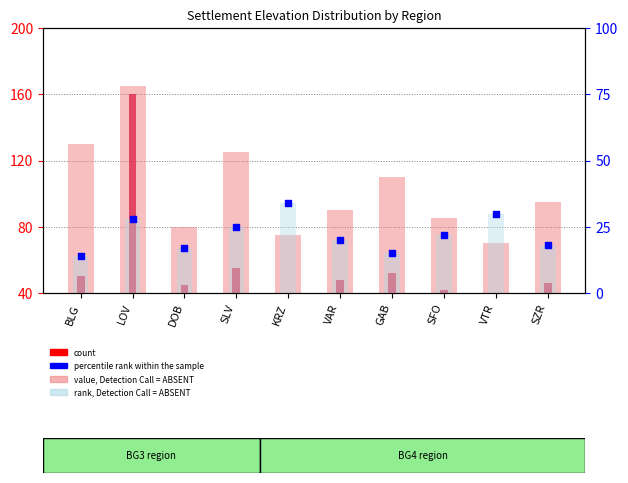

What are all the series names shown in the legend?

value, Detection Call = ABSENT, count, rank, Detection Call = ABSENT, percentile rank within the sample